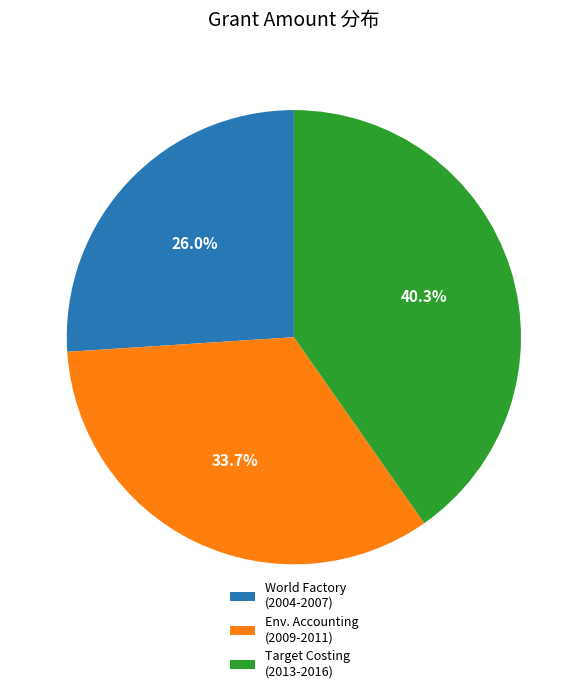

Is the sum of Target Costing (2013-2016) and World Factory (2004-2007) greater than half?

Yes